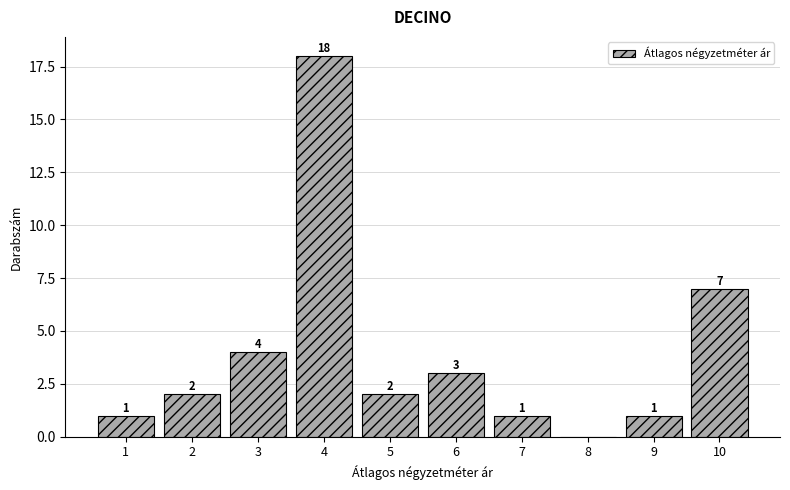

Reading left to right, extract all data points from this chart.

1=1	2=2	3=4	4=18	5=2	6=3	7=1	8=0	9=1	10=7